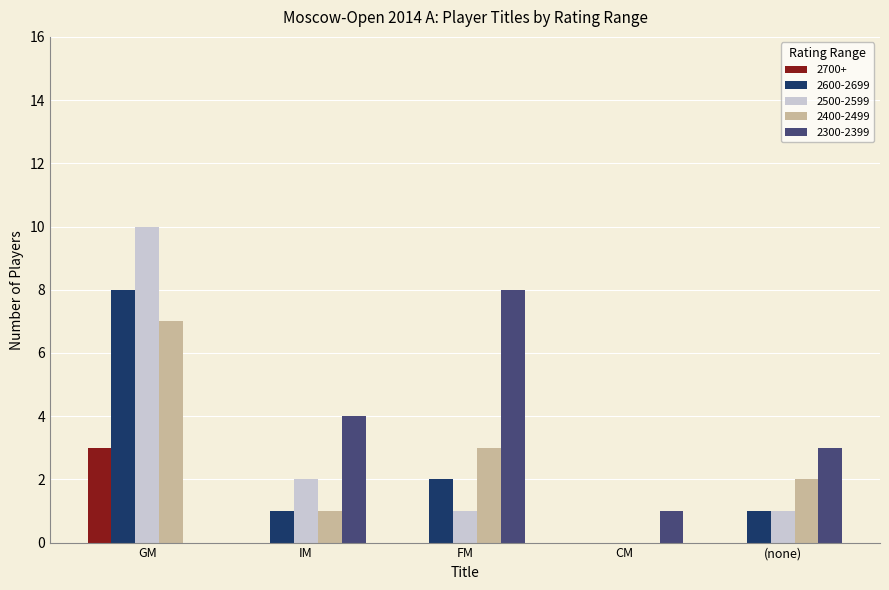

Which series changed the most between FM and (none)?

2300-2399